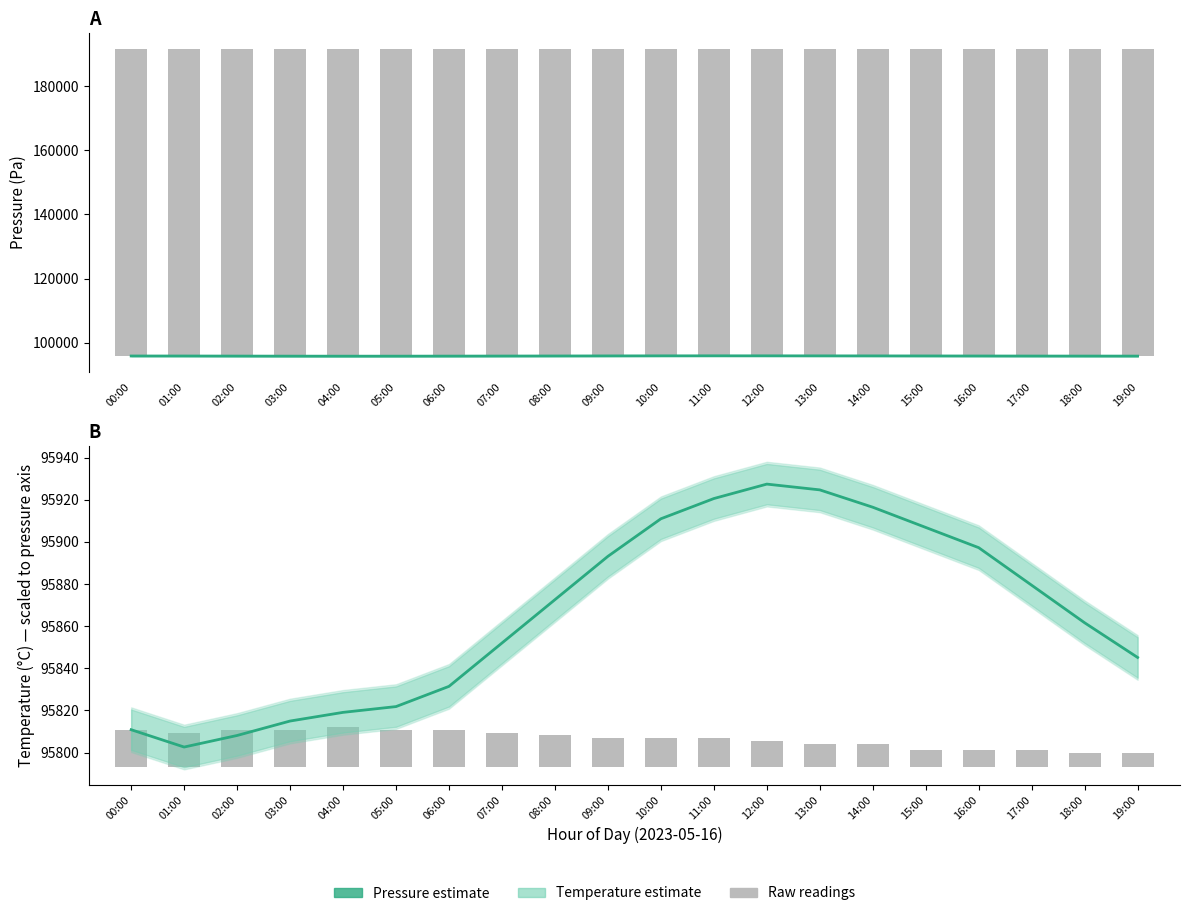

Where is pressure nearest to the value 95865?

16:00